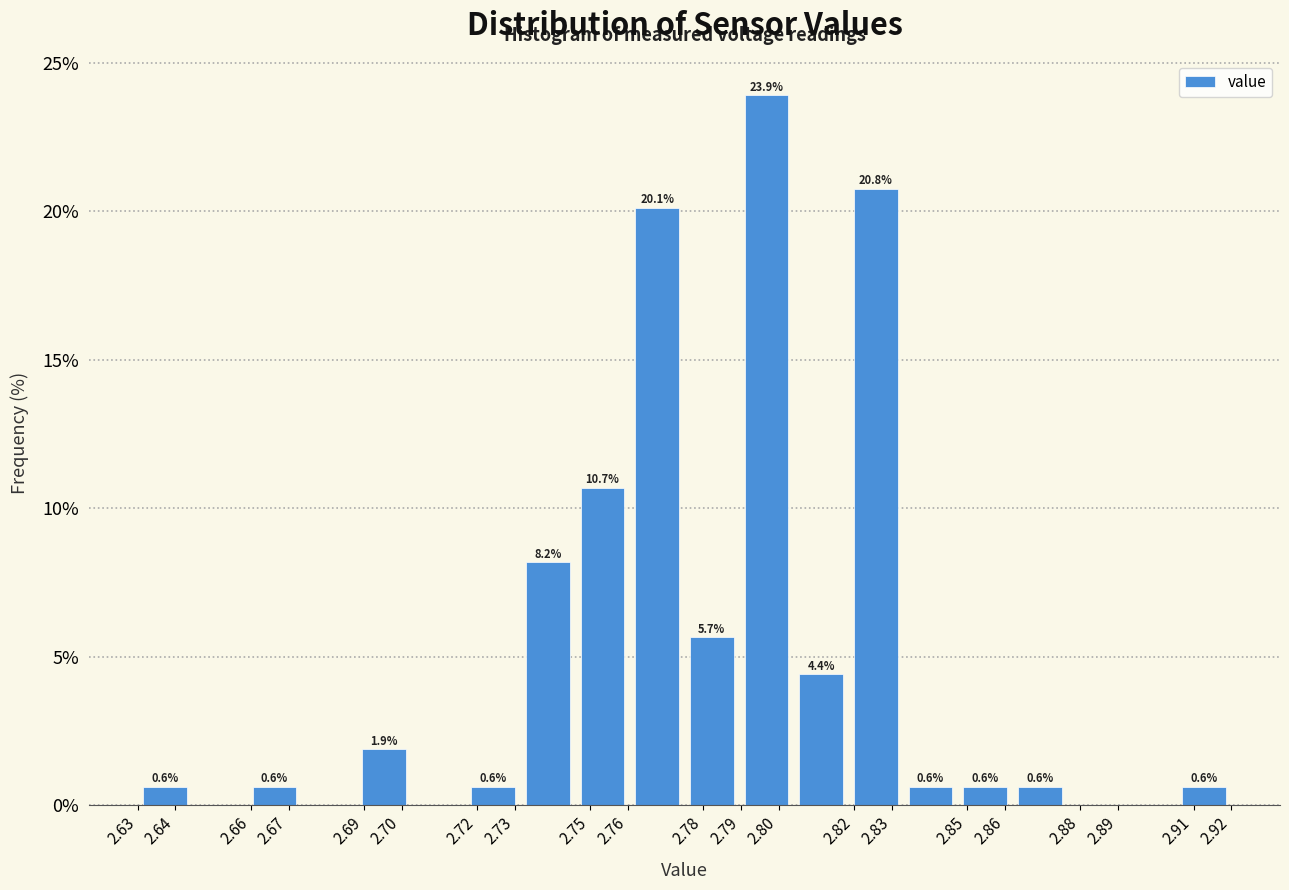

Over which range of the x-axis is the bar tallest?

2.790 to 2.804